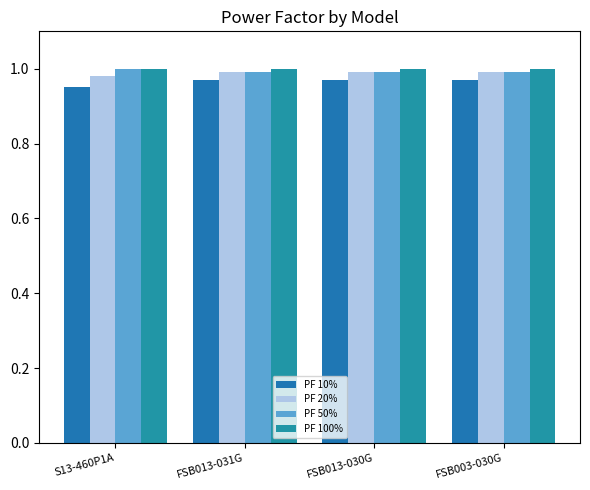

At how many categories does at least one series exceed 0?

4